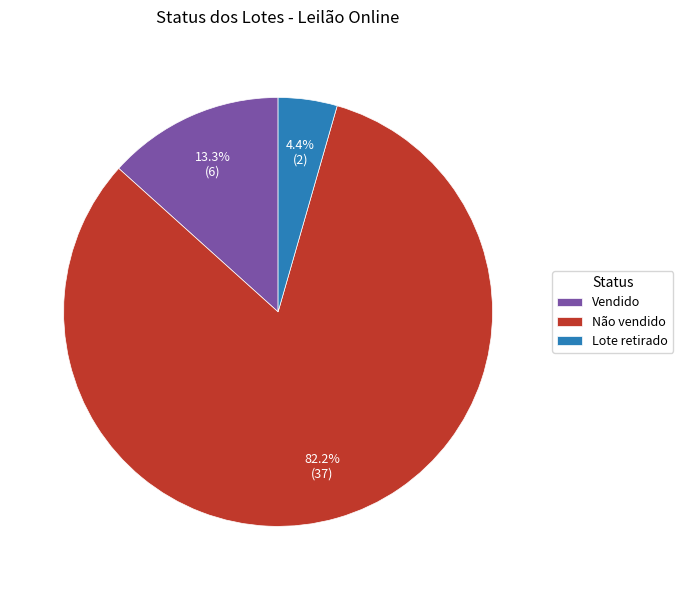

What percentage is the Vendido slice, to the nearest percent?

13%